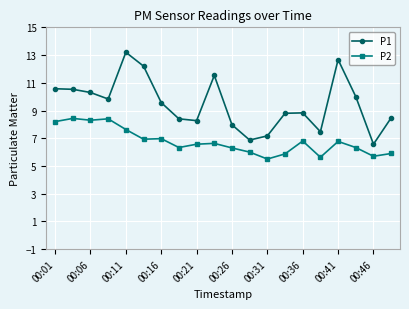

True or false: P2 has more than 2 interior local peaks.

True